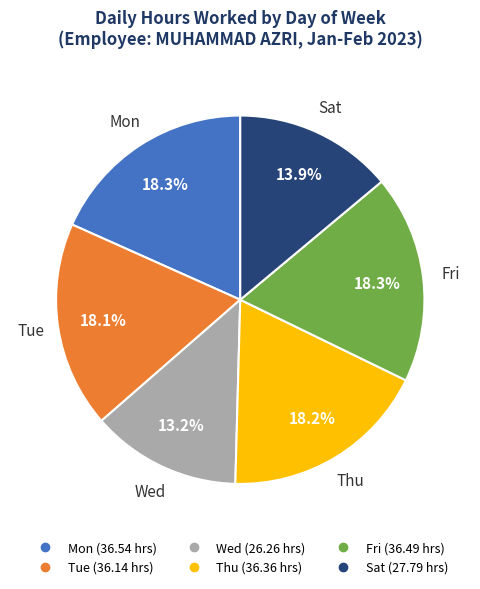

To the nearest percent, what is the difference between the largest and smallest slice percentages?

5%